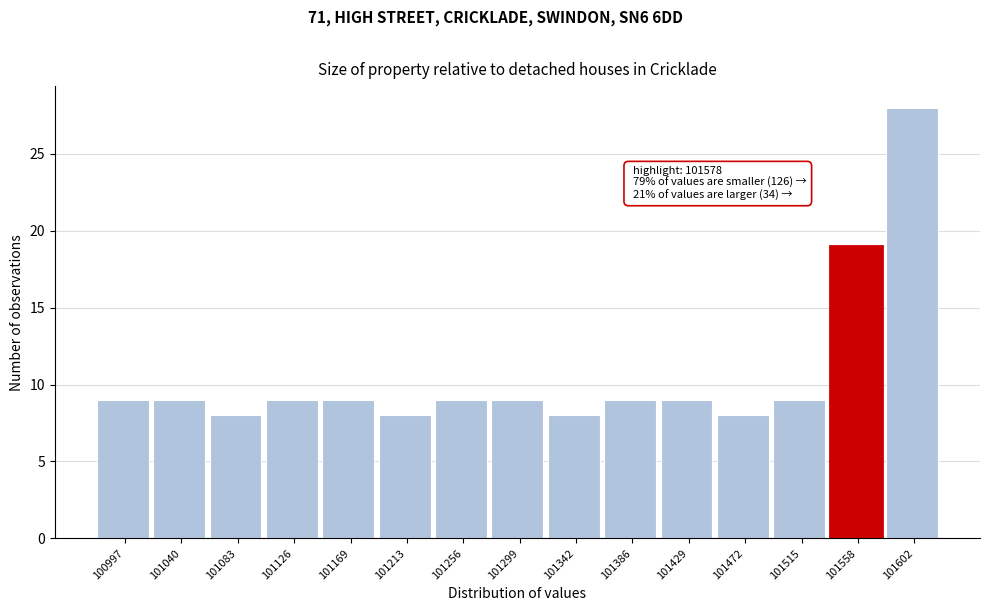

Which range on the x-axis has the tallest bar?

101580 to 101625